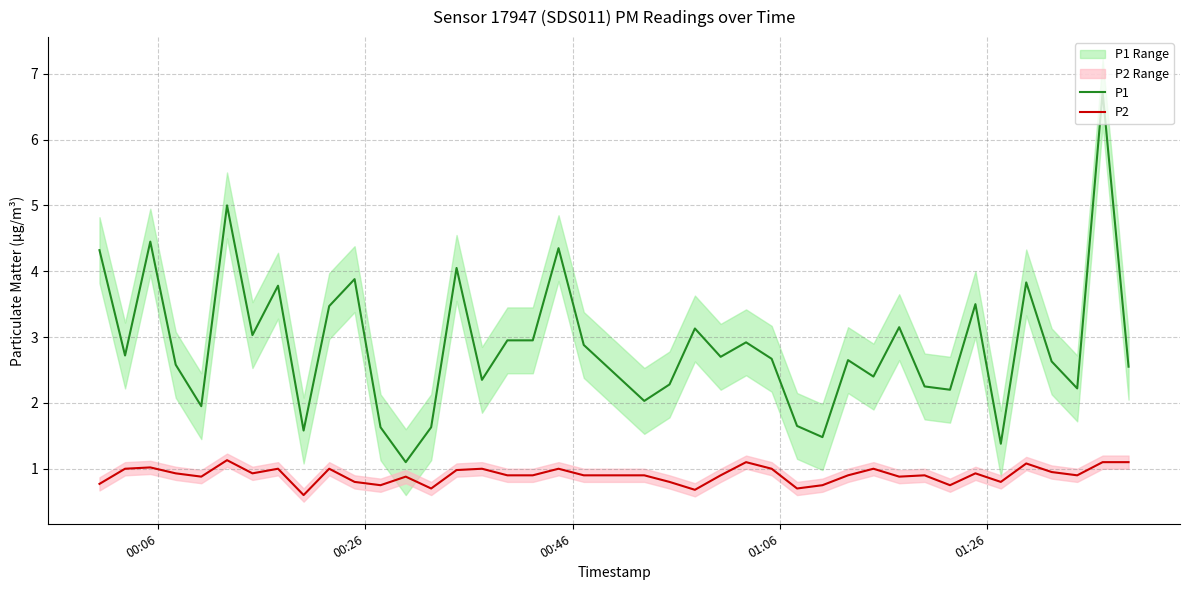

Rank the series by their average value, from highest to lowest.

P1, P2